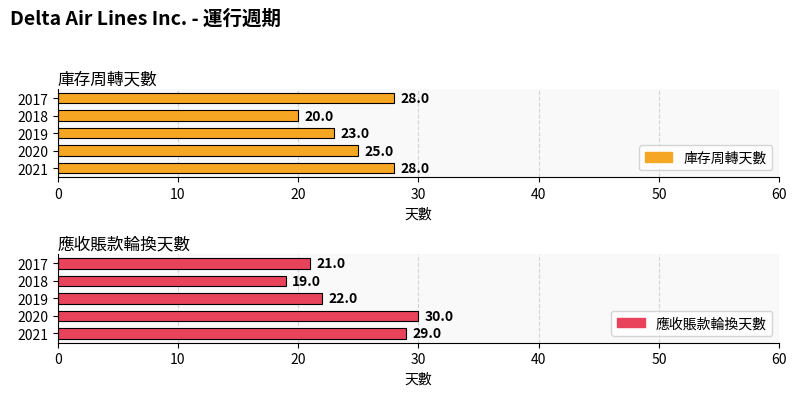

Rank the series at 2017 from lowest to highest value.

應收賬款輪換天數, 庫存周轉天數